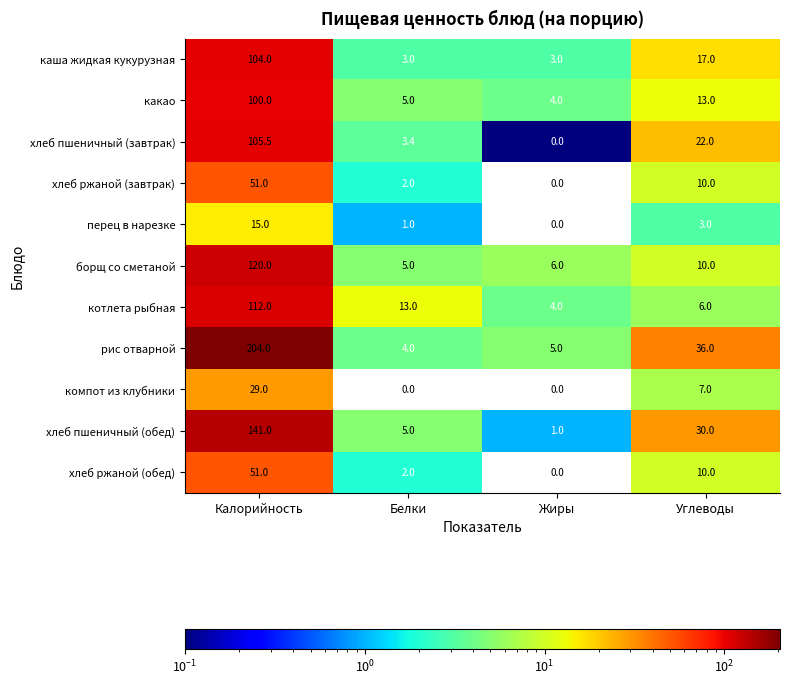

At which category is the sum across all series the highest?

Калорийность